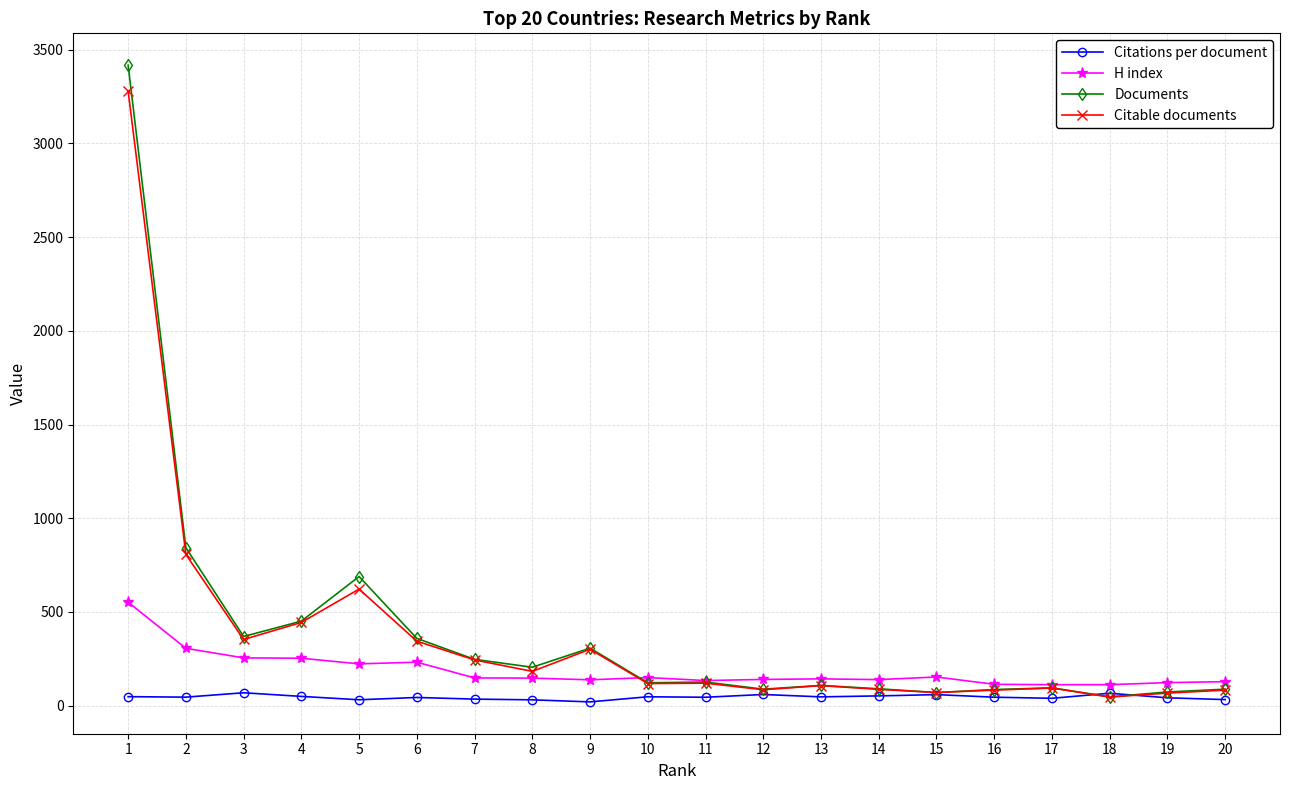

At how many categories does at least one series exceed 3408?

1